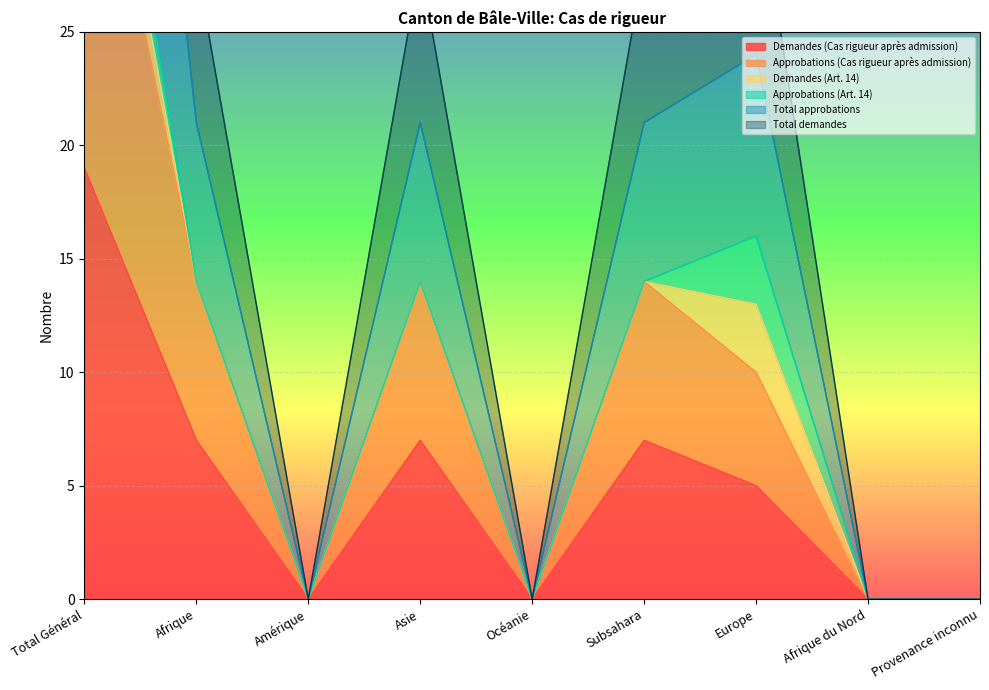

The value of Demandes (Cas rigueur après admission) at Asie is 12. True or false?

False